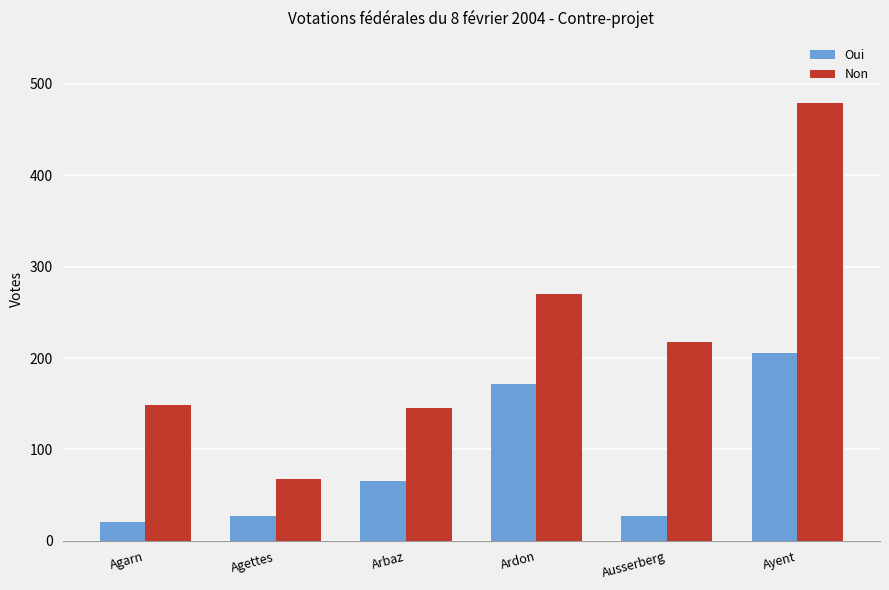

What is the difference between the maximum and minimum values in the Oui series?

185